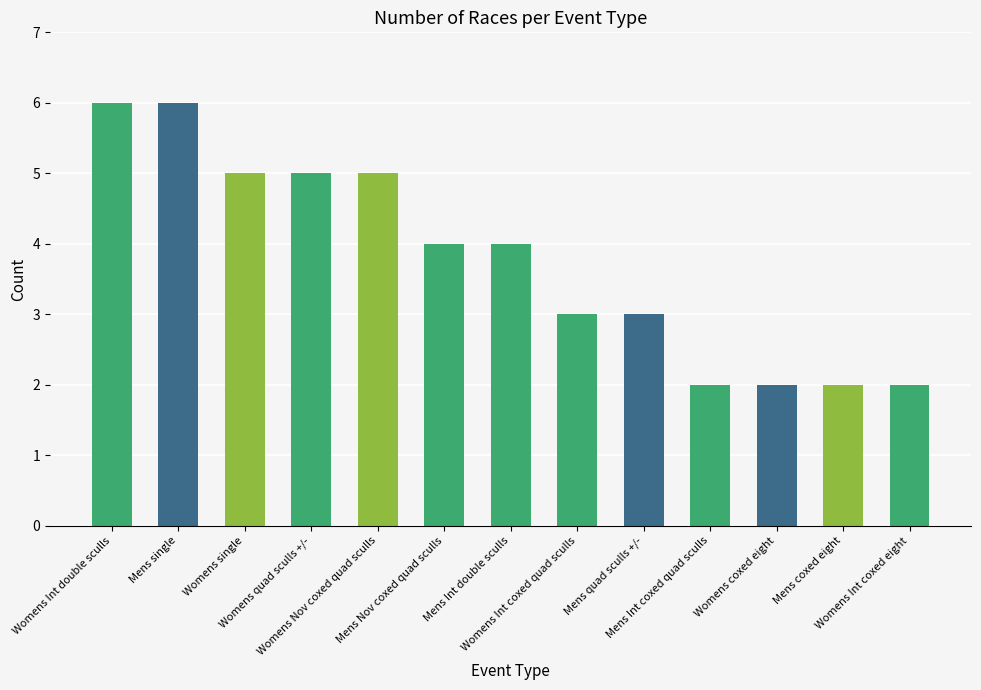

What is the value of the 11th bar from the left?

2